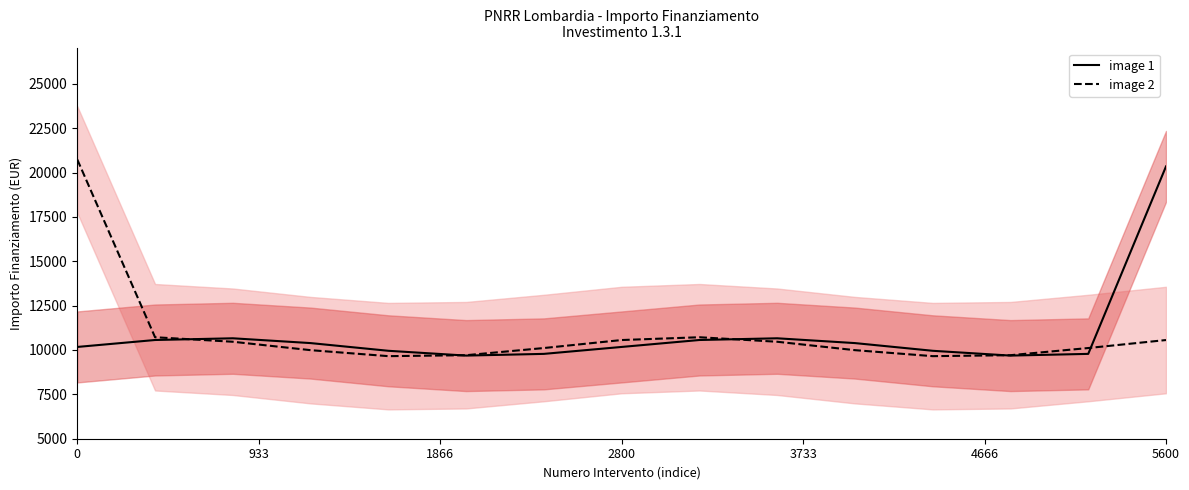

What is the lowest value of the image 2 series?

9652.9